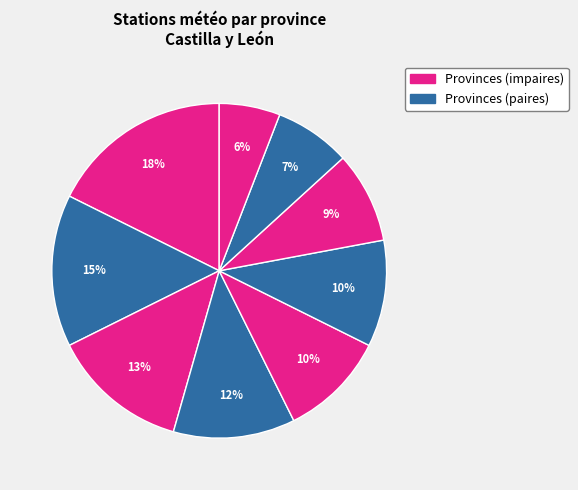

How many segments does this pie chart have?

9